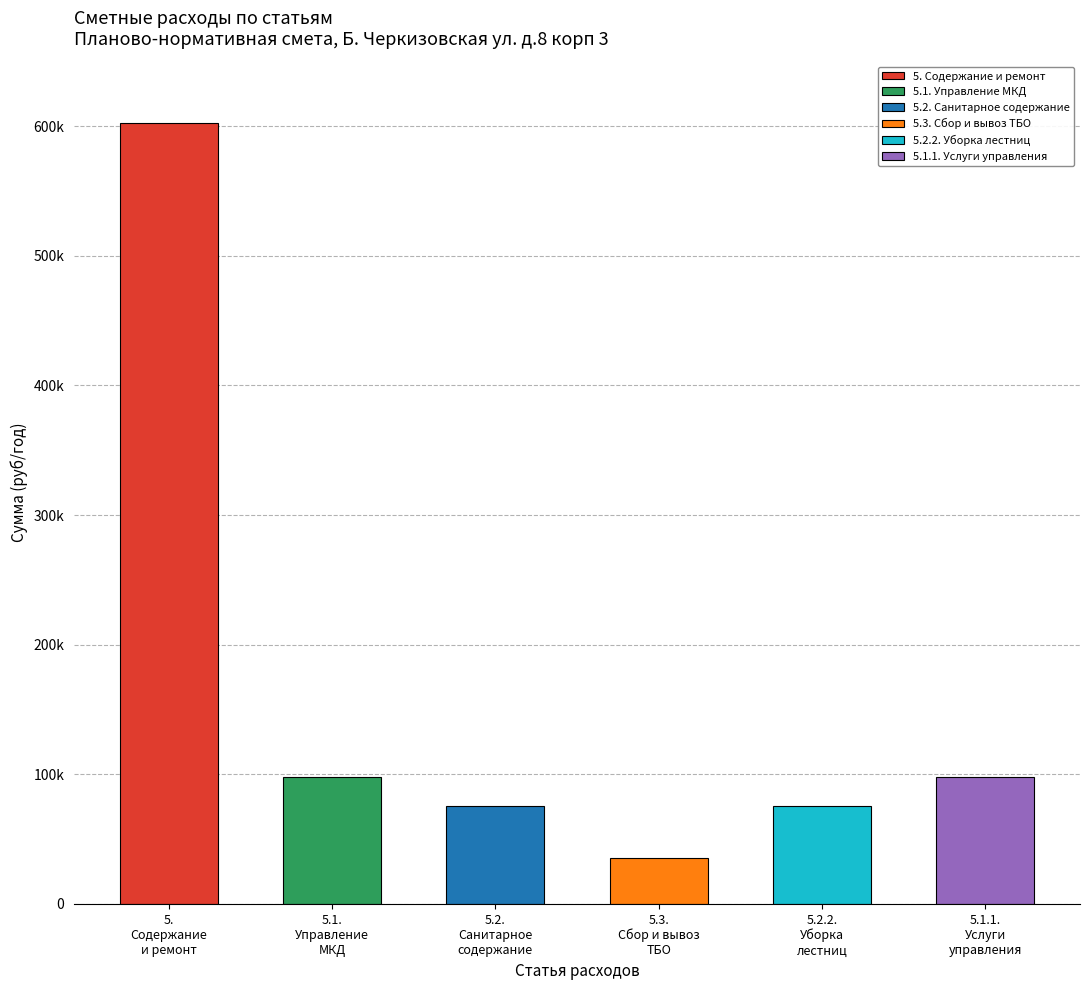

Which label corresponds to the largest value in the chart?

5.
Содержание
и ремонт